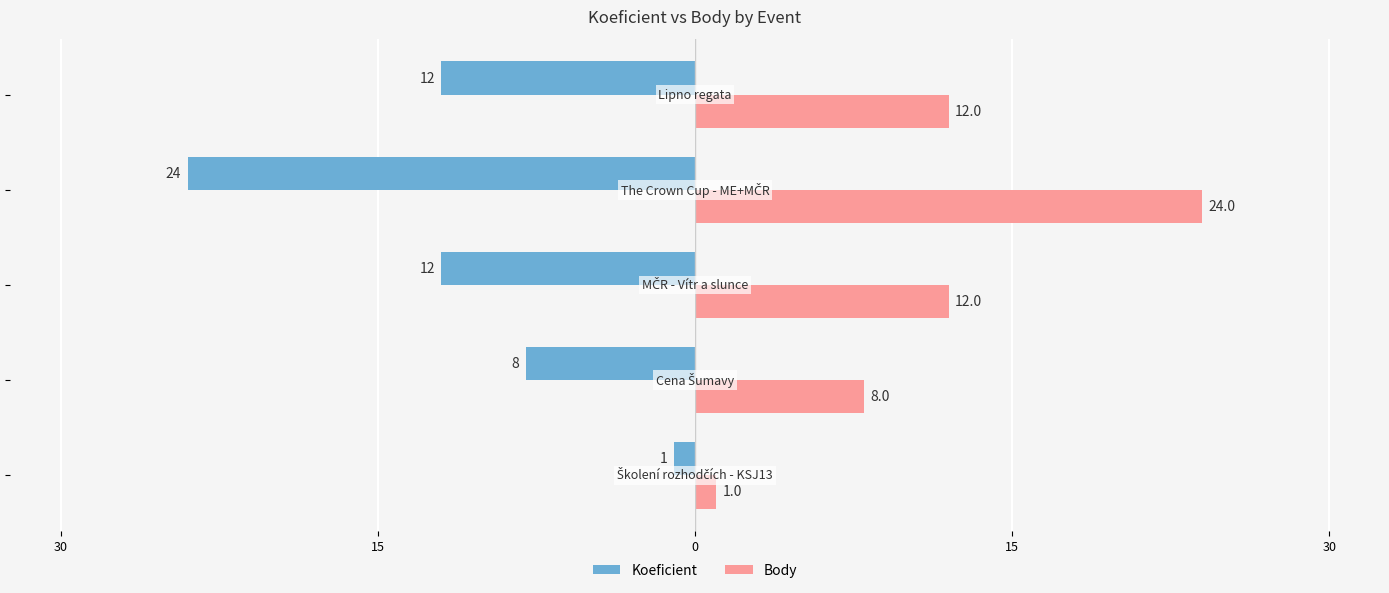

Reading right to left, what are all the values shown in this chart?

Koeficient: 30=-12	15=-24	0=-12	15=-8	30=-1
Body: 30=12	15=24	0=12	15=8	30=1